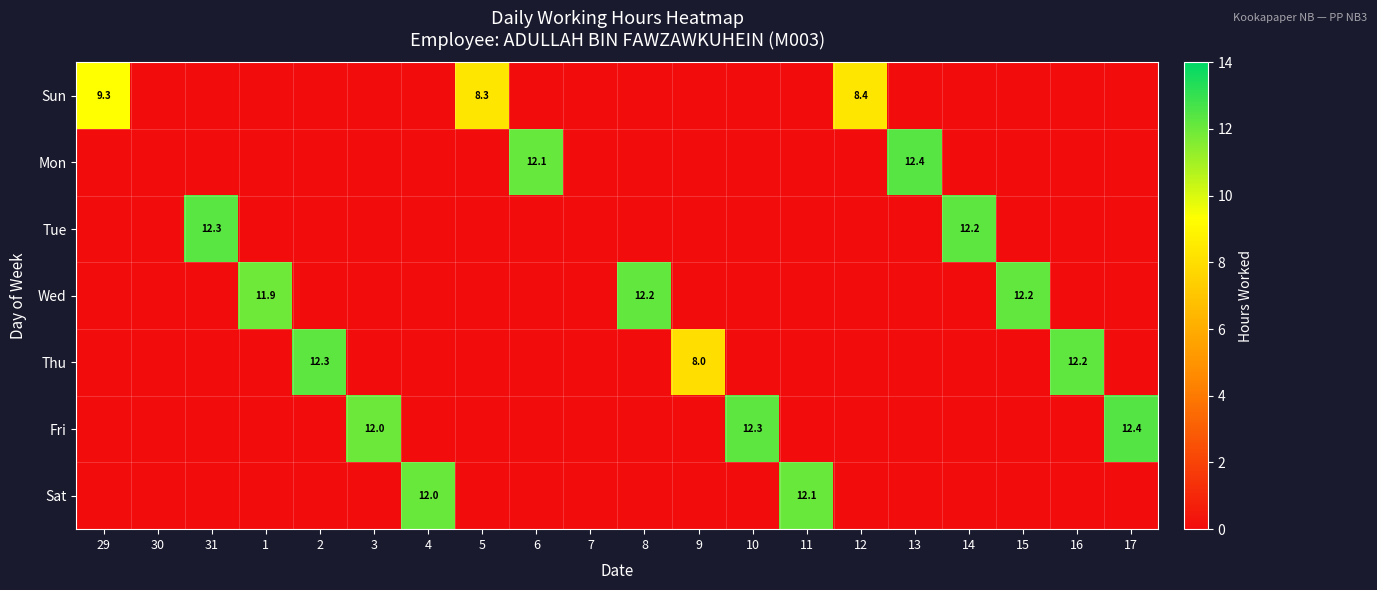

The value of Sun at 29 is 9.3. True or false?

True